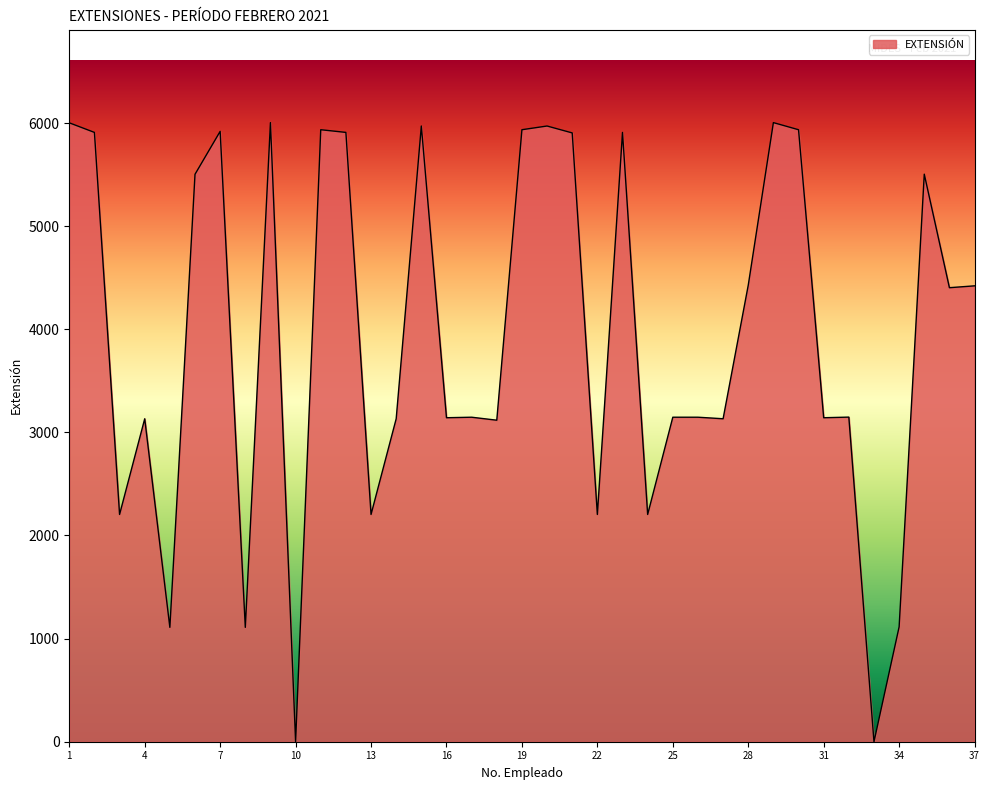

What is the maximum value shown in the chart?

6004